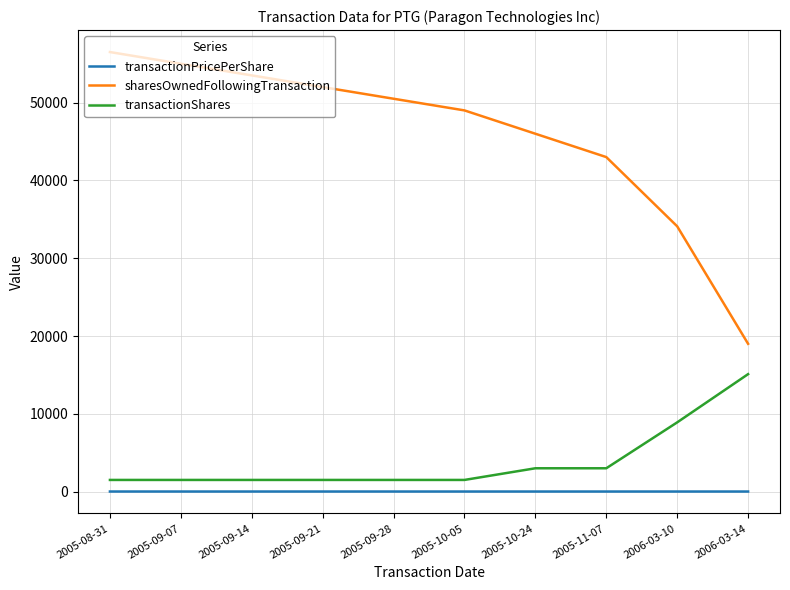

What position from the right is 2006-03-14?

1